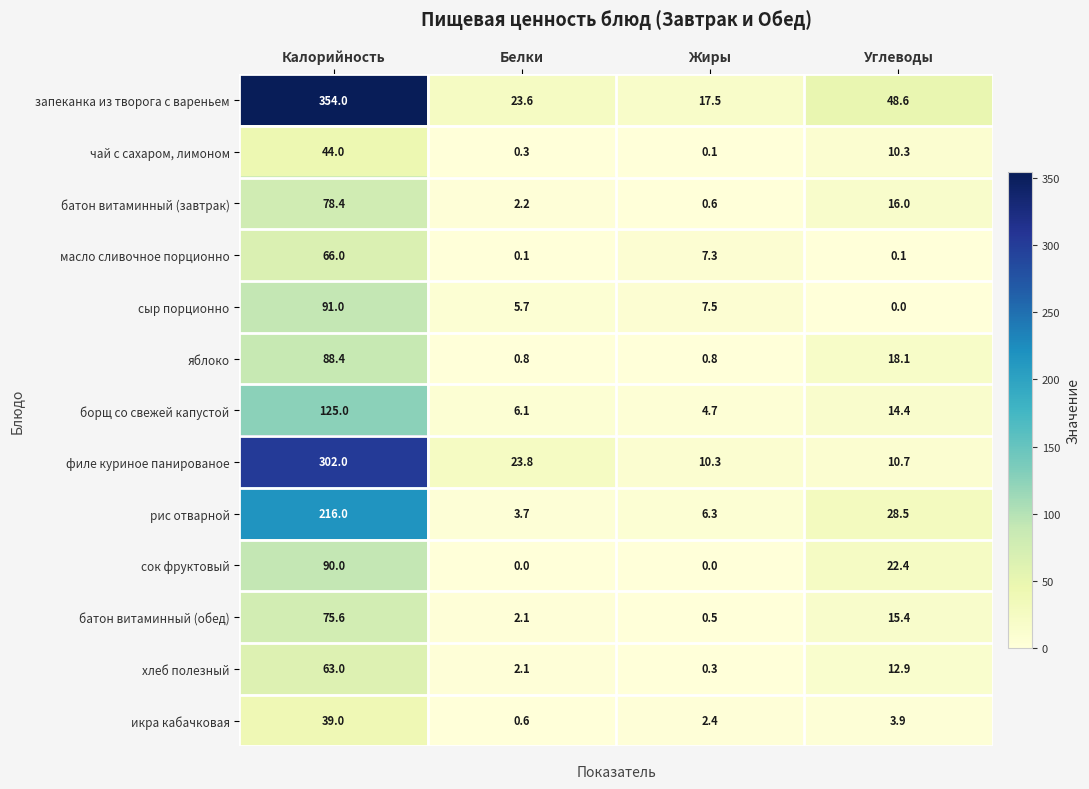

What is the sum of all запеканка из творога с вареньем values?

443.7